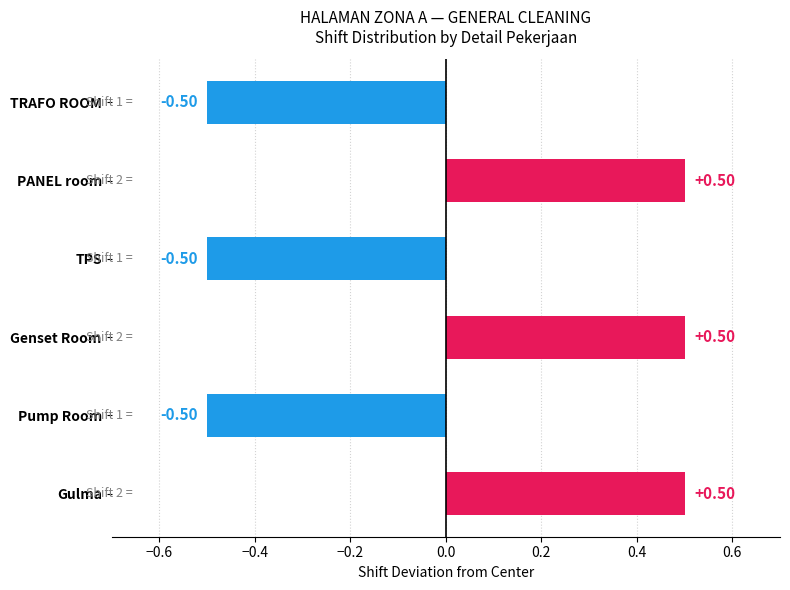

What is the minimum value shown in the chart?

-0.5